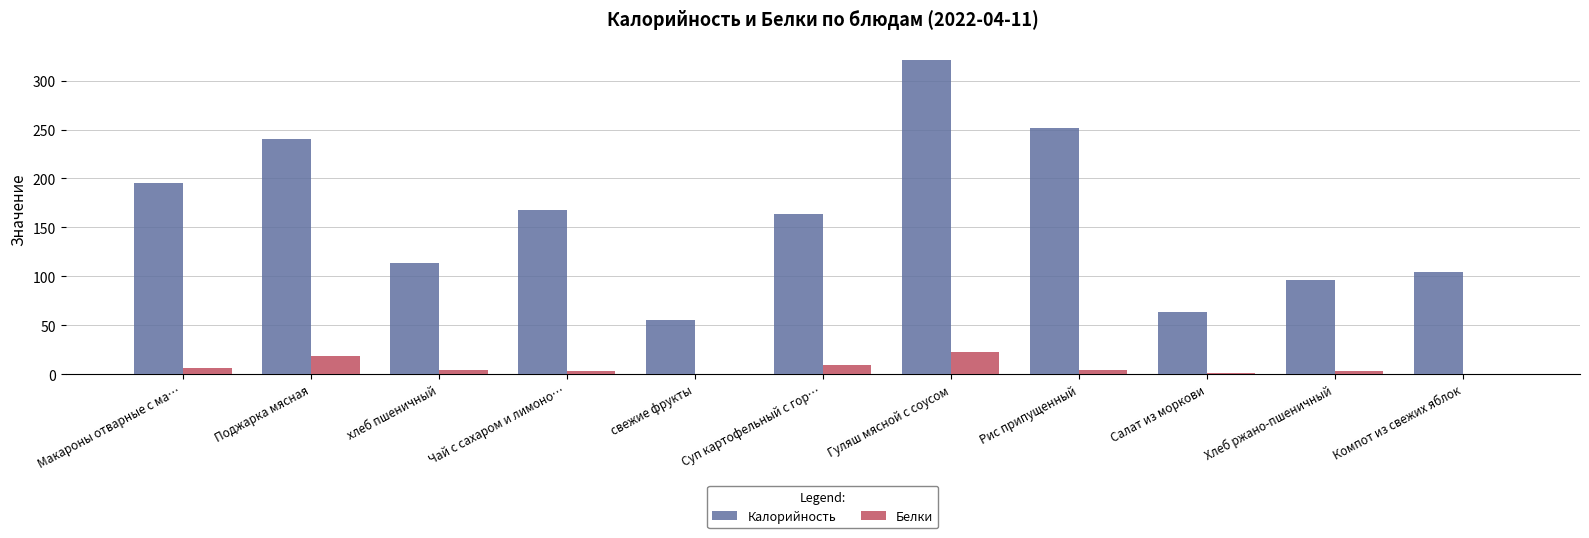

True or false: Калорийность has a value of 252.0 at Рис припущенный.

True